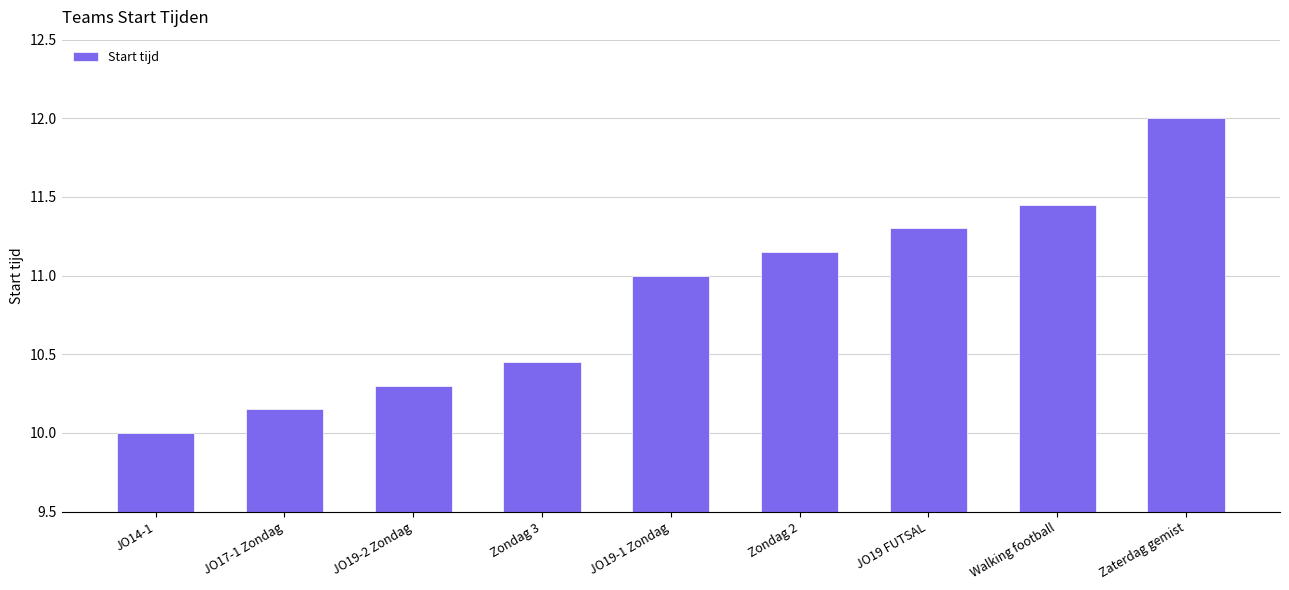

Which category has the lowest value across all series?

JO14-1